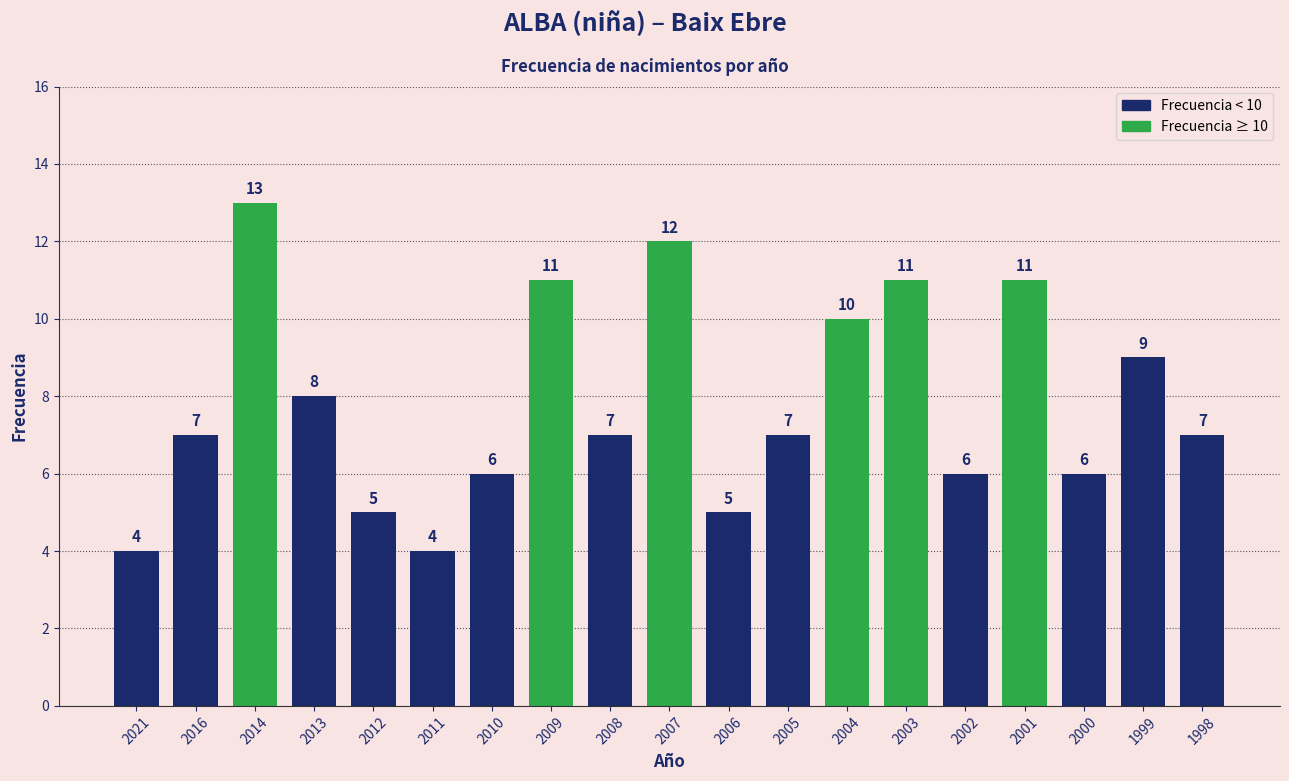

The value at 2001 is 19. True or false?

False